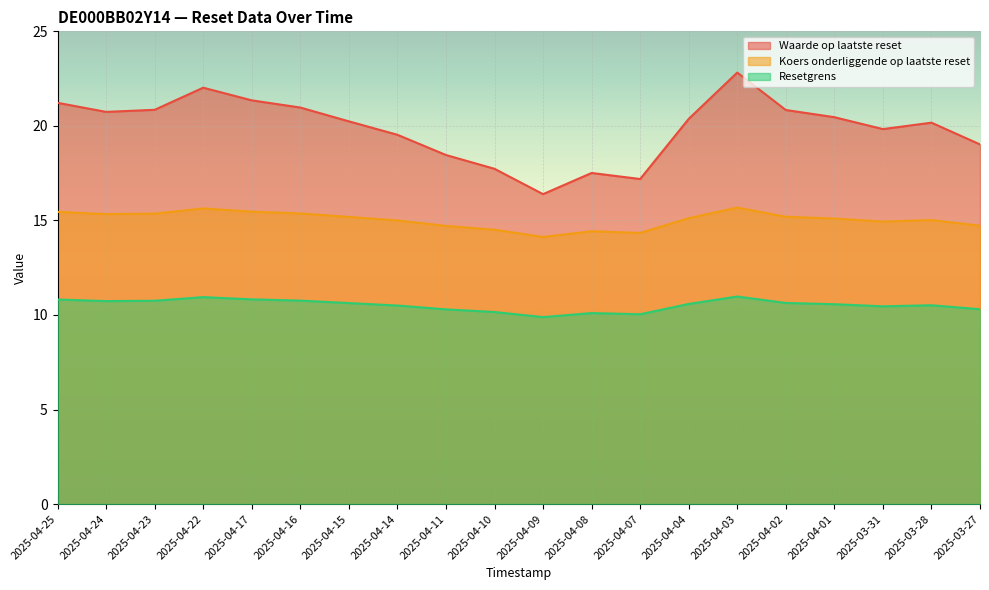

What is the sum of the Resetgrens values at 2025-04-25 and 2025-04-02?

21.5